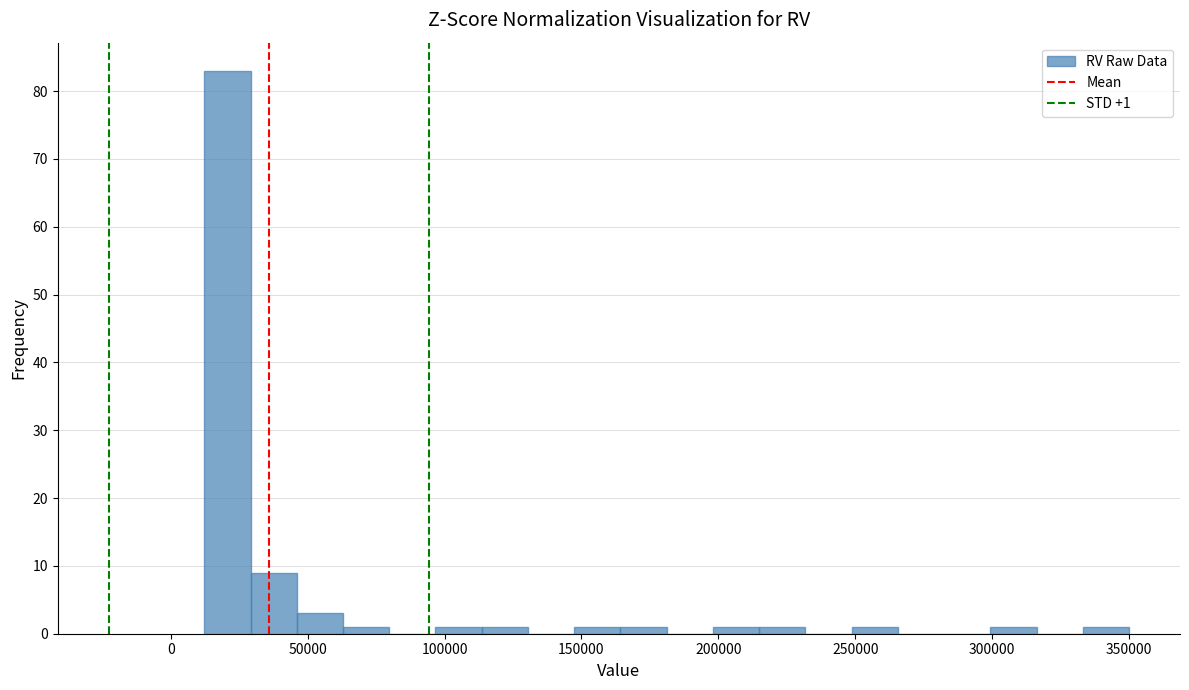

Around what value on the x-axis is the tallest bar? Give the approximate position of its centre, as read against the axis.

20000